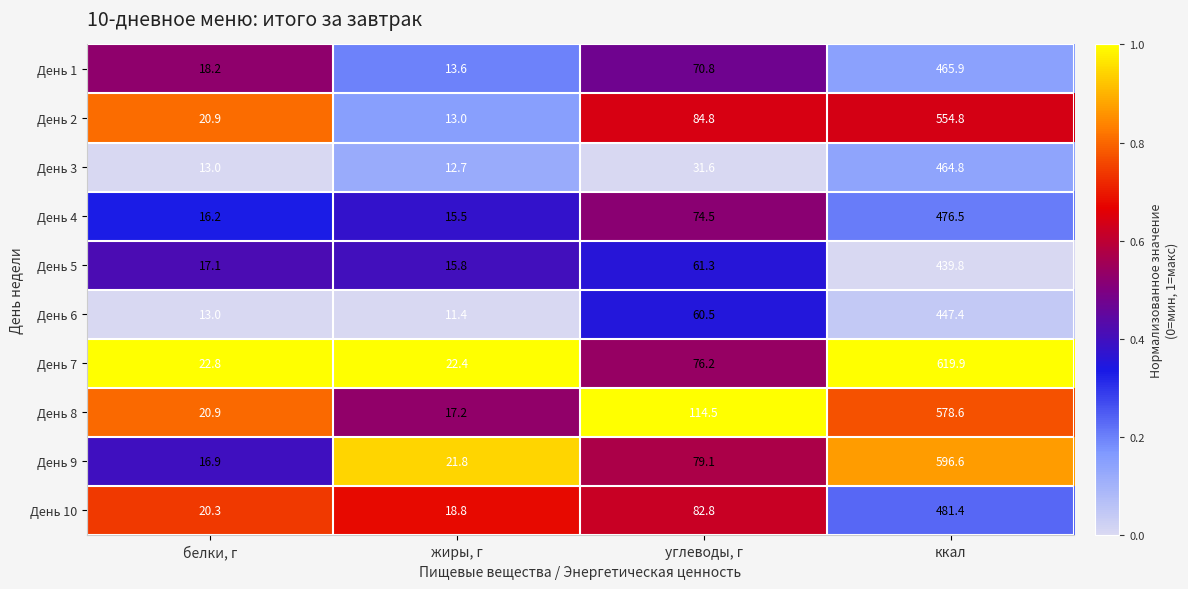

At жиры, г, list the series in order from largest to smallest.

День 7, День 9, День 10, День 8, День 5, День 4, День 1, День 2, День 3, День 6